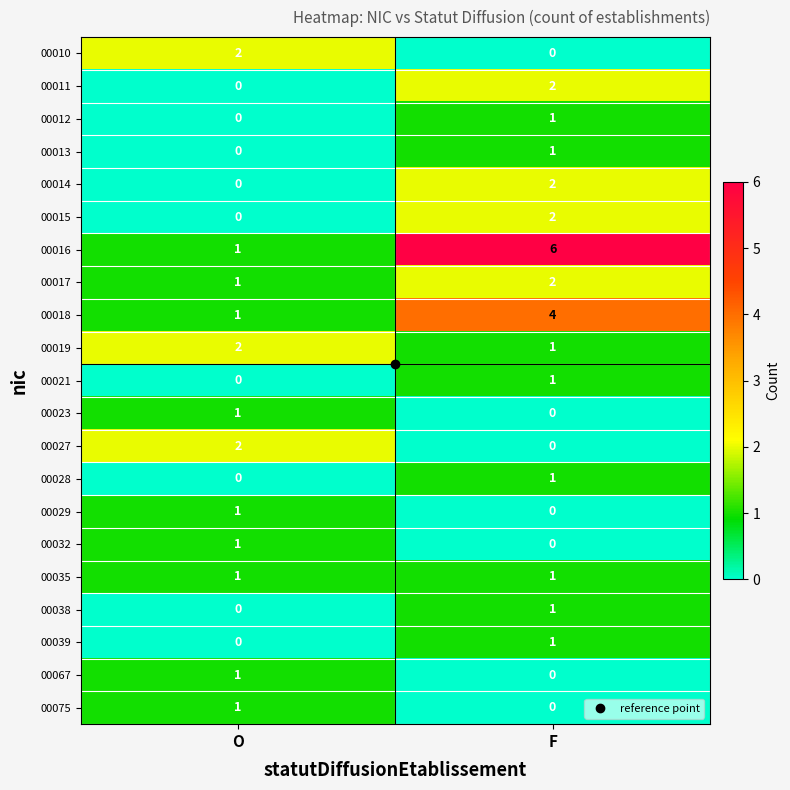

At which label is 00012 closest to 0?

O